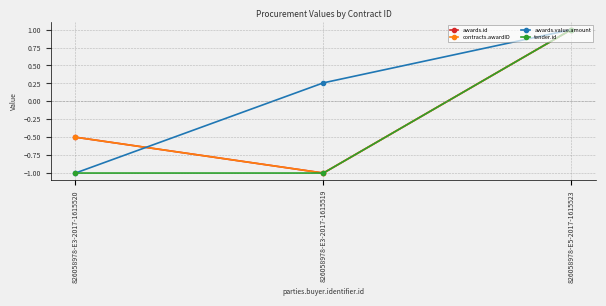

Is the value of awards.id at 826058978-E3-2017-1615519 greater than the value of awards.value.amount at 826058978-E3-2017-1615519?

No